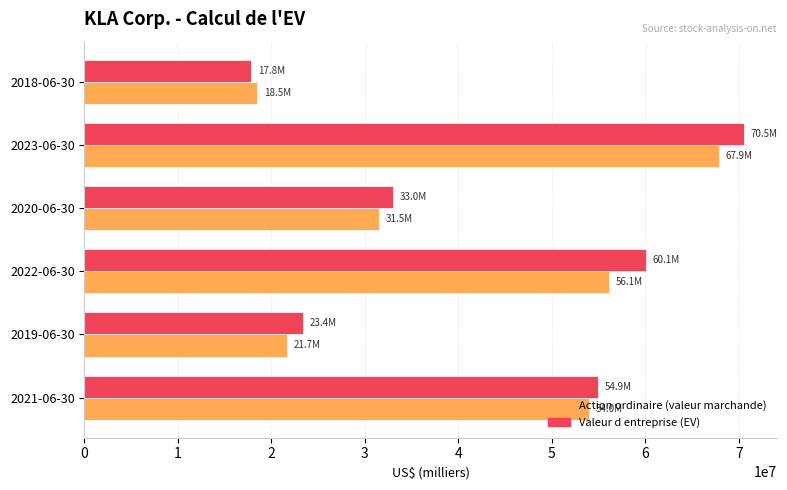

What is the difference between the highest and lowest values at 2023-06-30?

2647577